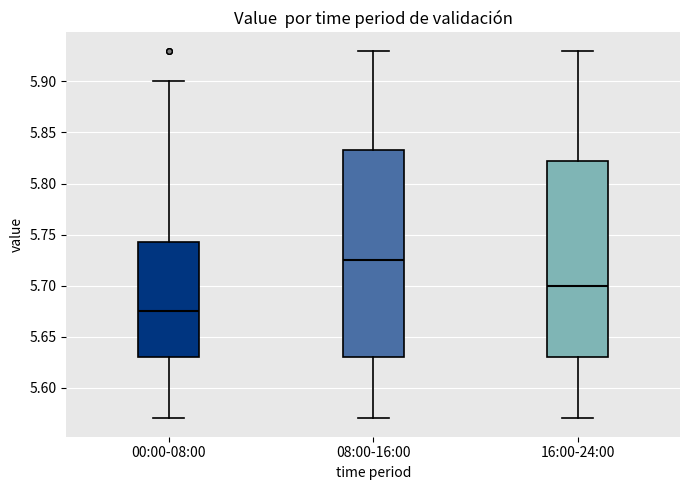

Which box's median line is the lowest?

00:00-08:00